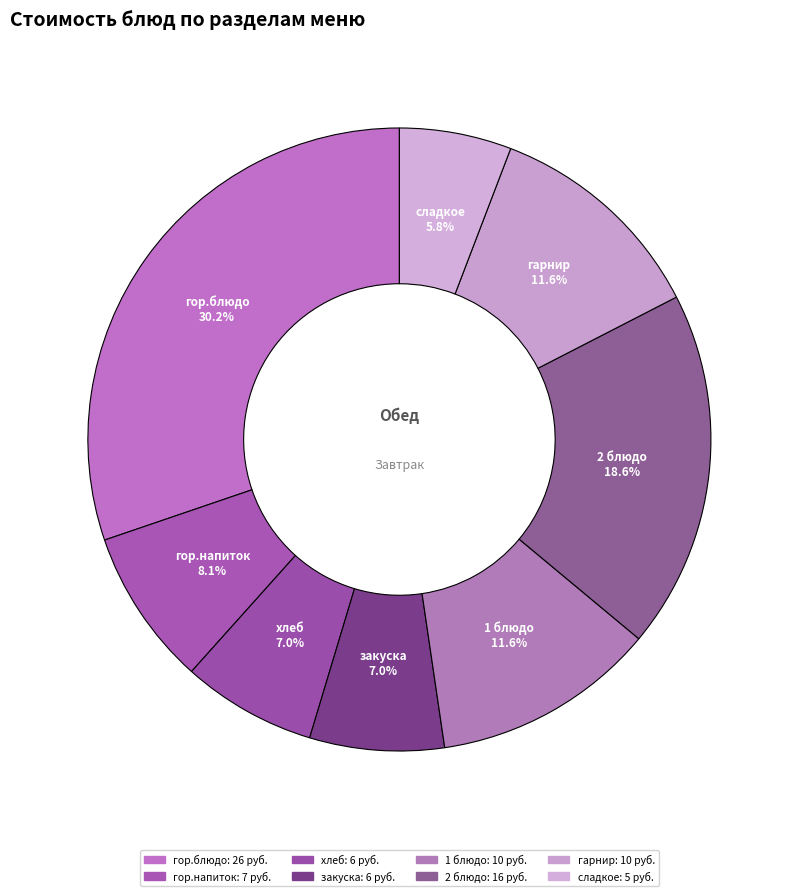

Count the number of slices in the pie.

8